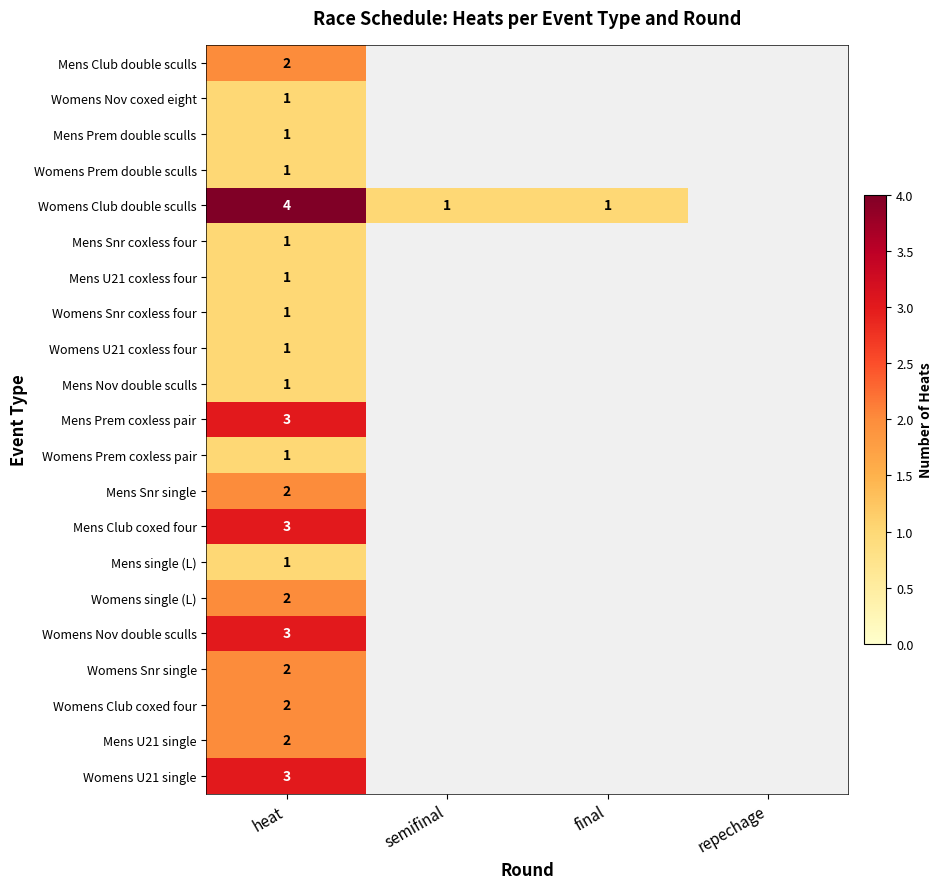

At how many categories does at least one series exceed 3?

1